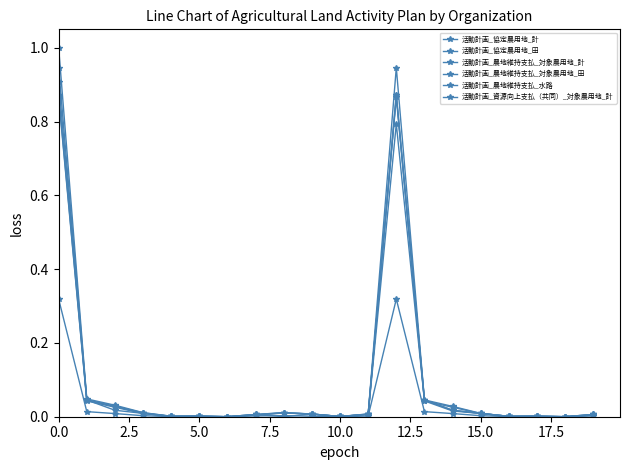

True or false: 活動計画_協定農用地_田 and 活動計画_農地維持支払_対象農用地_田 intersect in this chart.

False